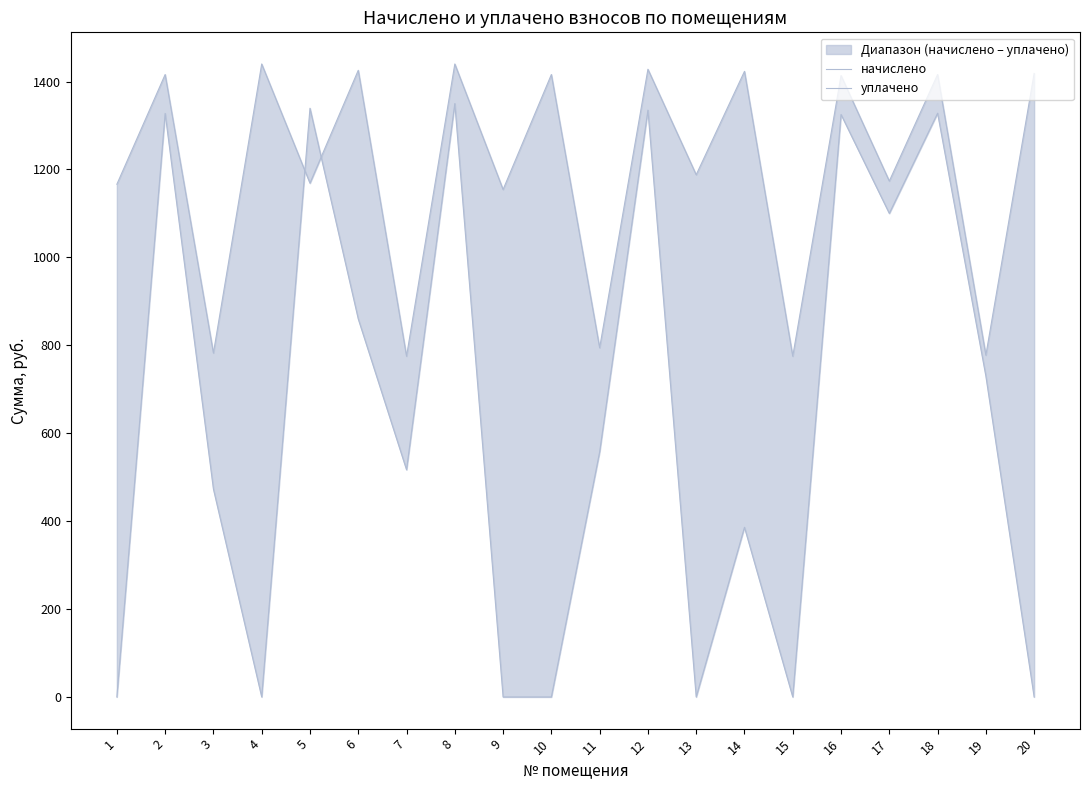

At which category does начислено reach its first local valley?

3